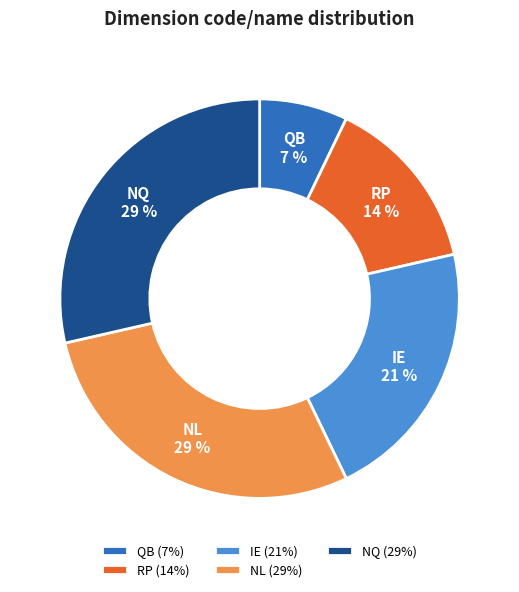

What is the ratio of the value at QB to the value at RP?

0.5